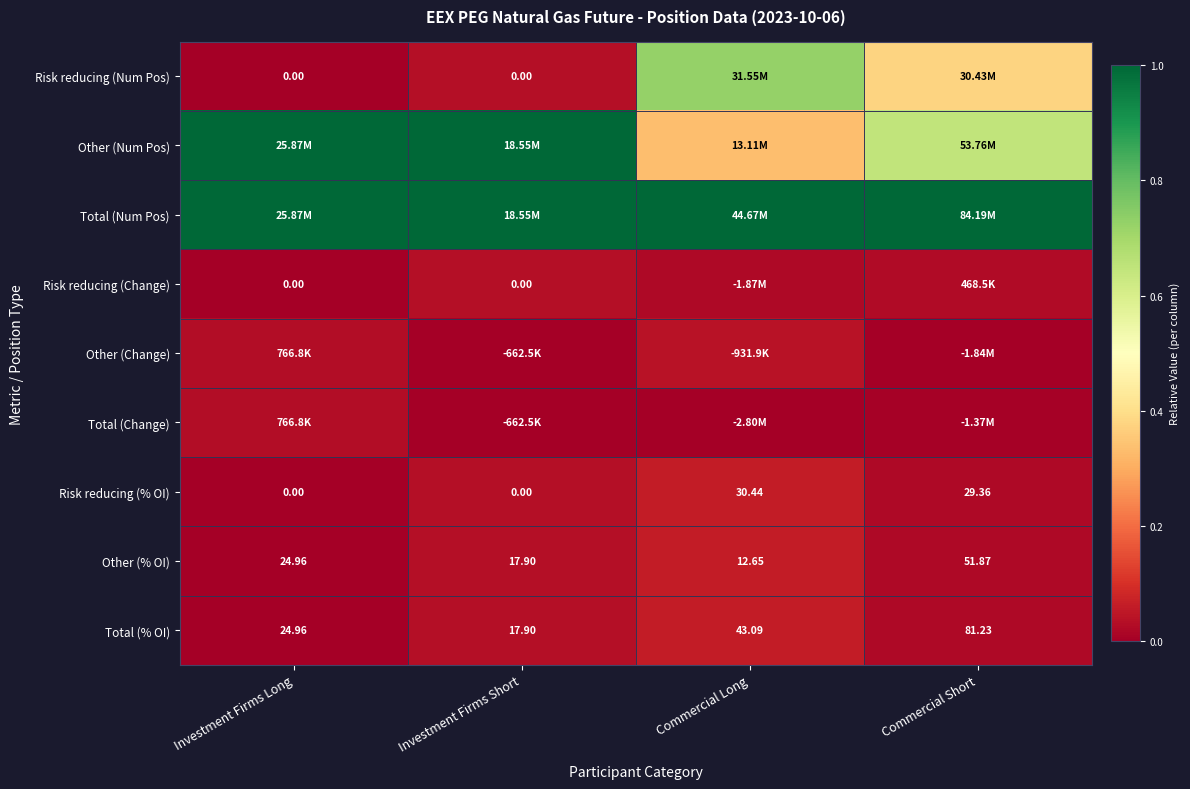

Is the value of Risk reducing (Change) at Investment Firms Long greater than the value of Total (% OI) at Investment Firms Short?

No